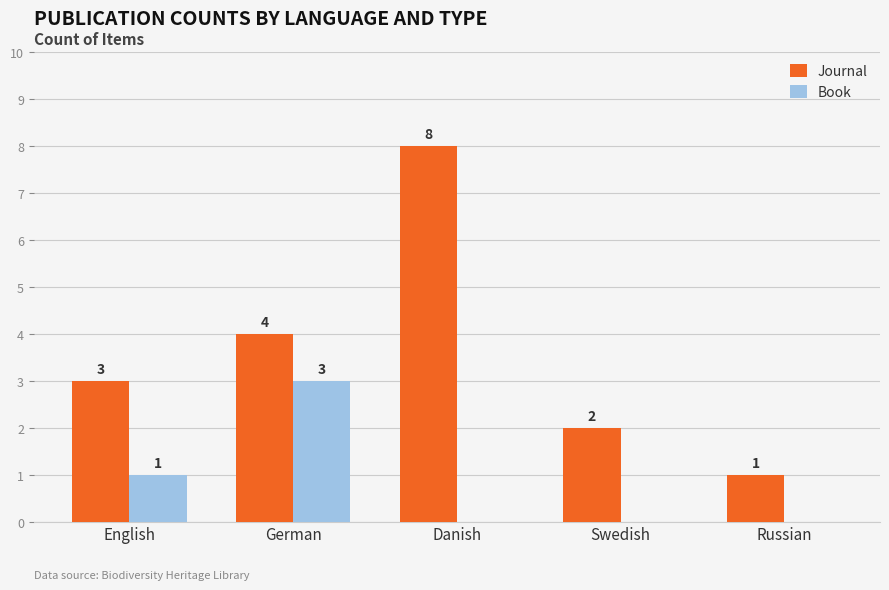

Reading right to left, what are all the values shown in this chart?

Journal: Russian=1	Swedish=2	Danish=8	German=4	English=3
Book: Russian=0	Swedish=0	Danish=0	German=3	English=1